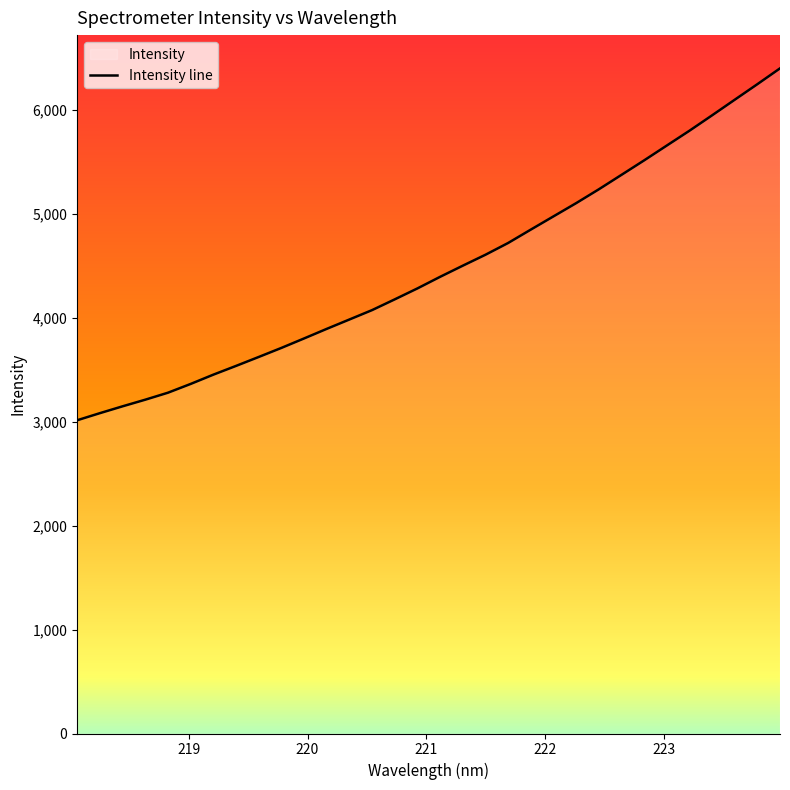

What is the smallest value displayed?

3013.4